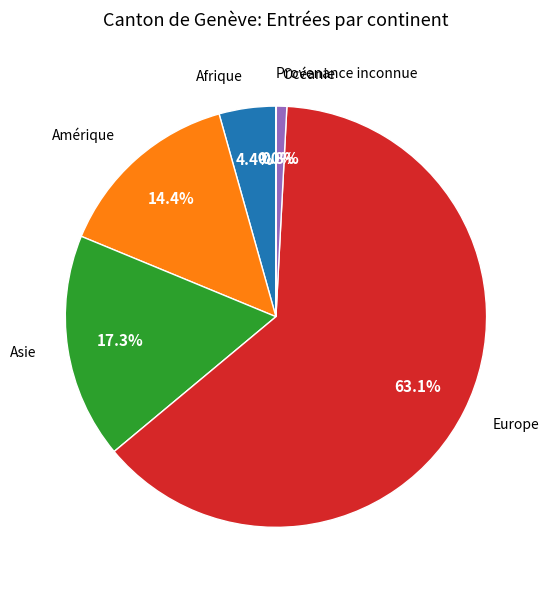

Does any single category account for the majority?

Yes